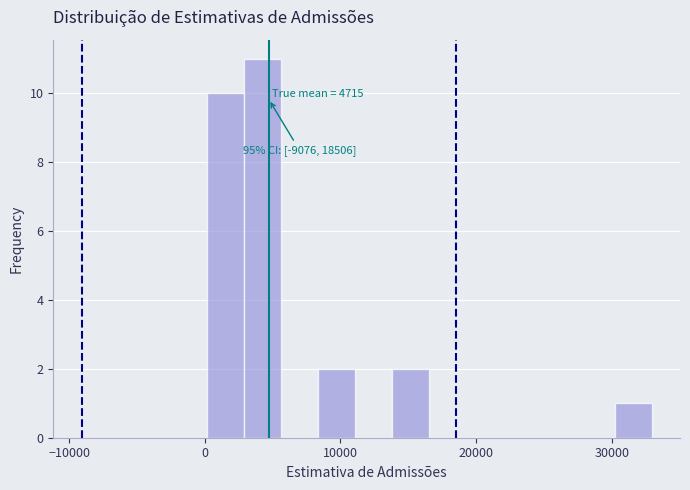

Around what value on the x-axis is the tallest bar? Give the approximate position of its centre, as read against the axis.

4000